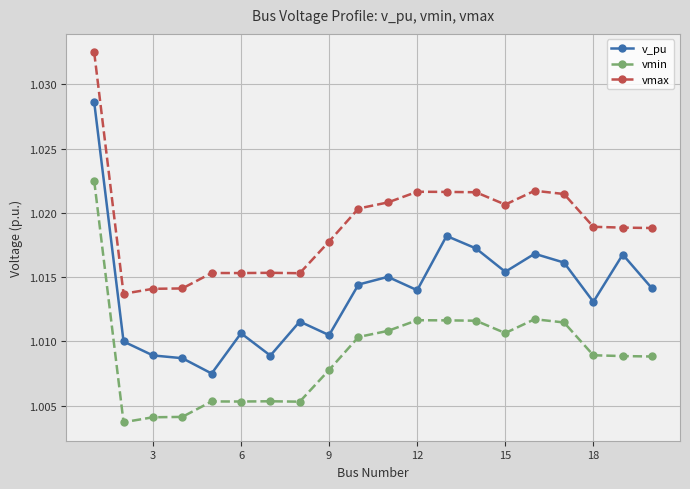

Which series has the largest range (max minus min)?

v_pu